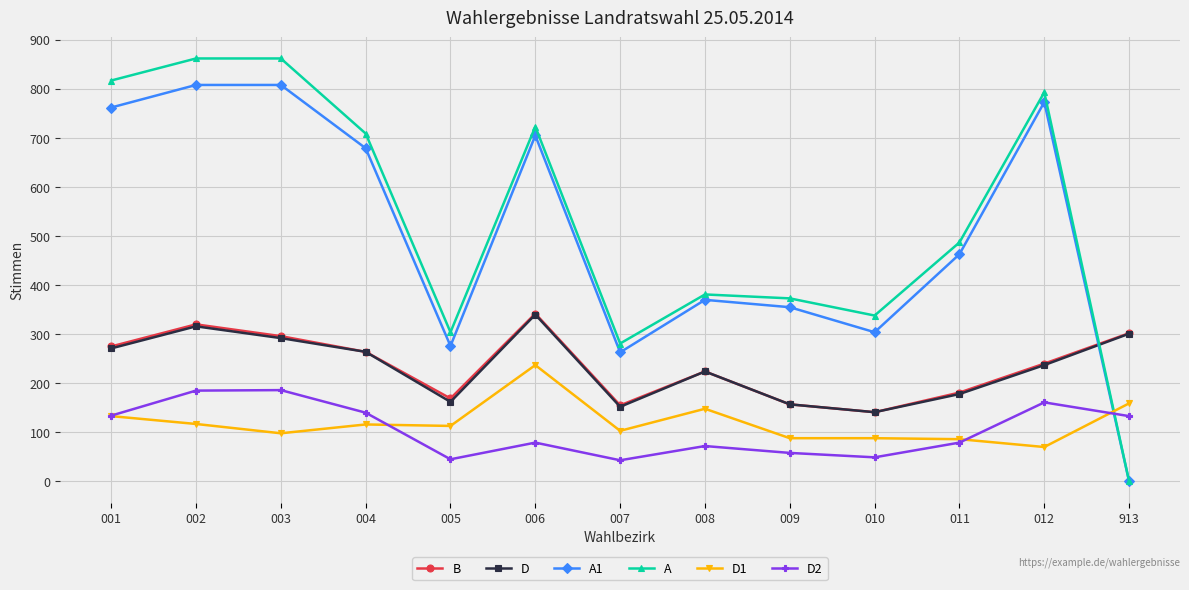

Does the chart have visible grid lines?

Yes